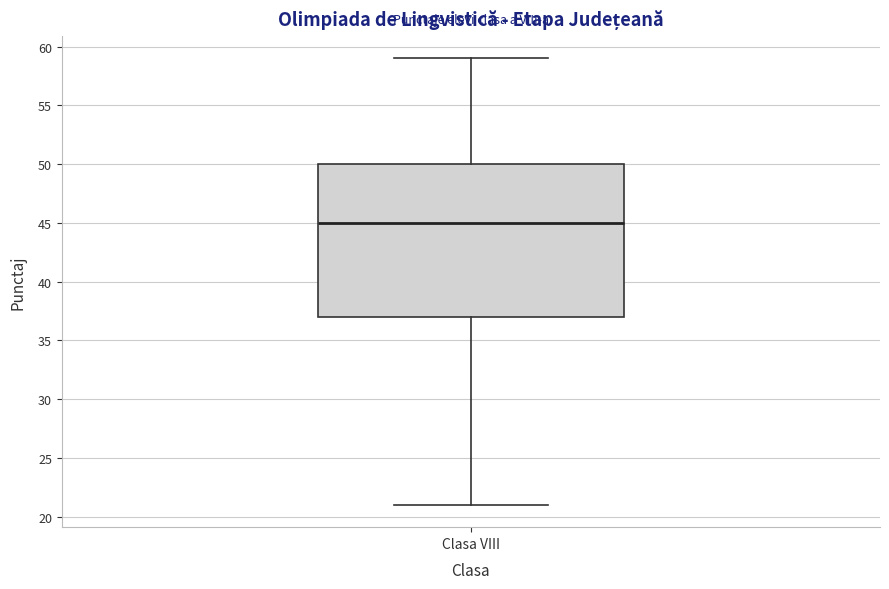

Transcribe this box plot: give where the median line is, the range the box spans, and where the two whiskers end, as read against the y-axis. The values are not printed on the chart, so give them approximately, as read against the axis.

median 45, box 37 to 50, whiskers 21 to 59